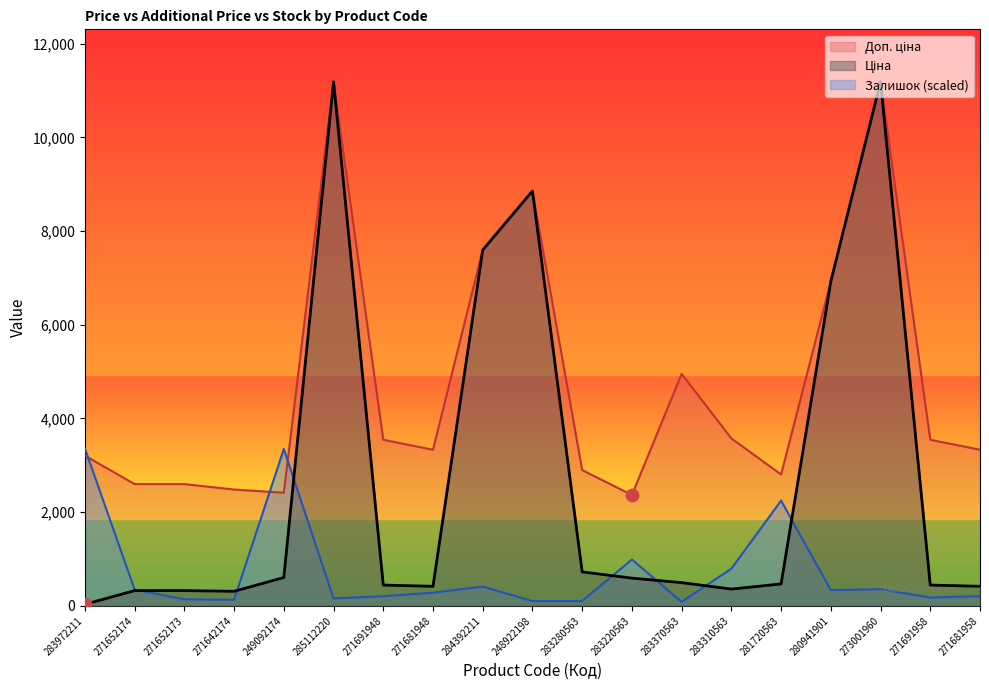

Which series contains the lowest Y value?

Ціна